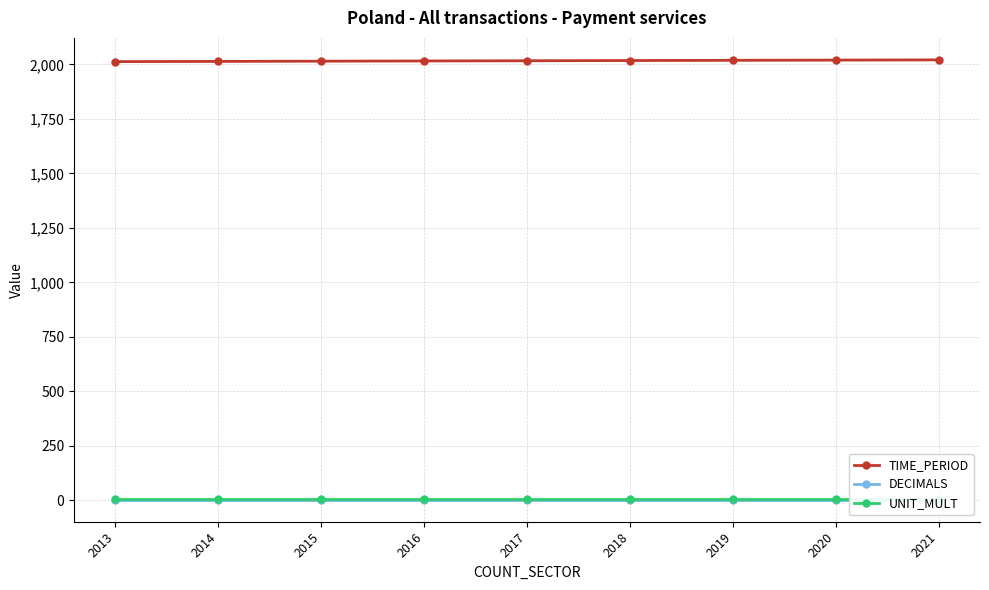

The value of UNIT_MULT at 2018 is 4. True or false?

False